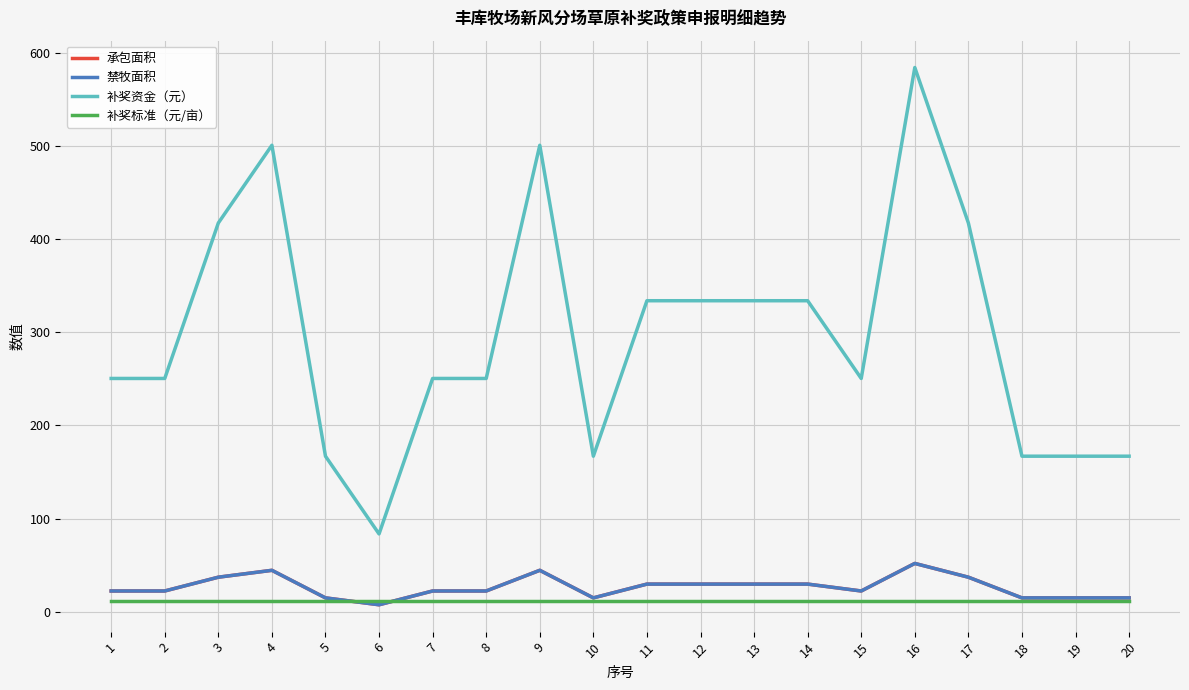

What is the sum of the 承包面积 values at 17 and 7?

59.2